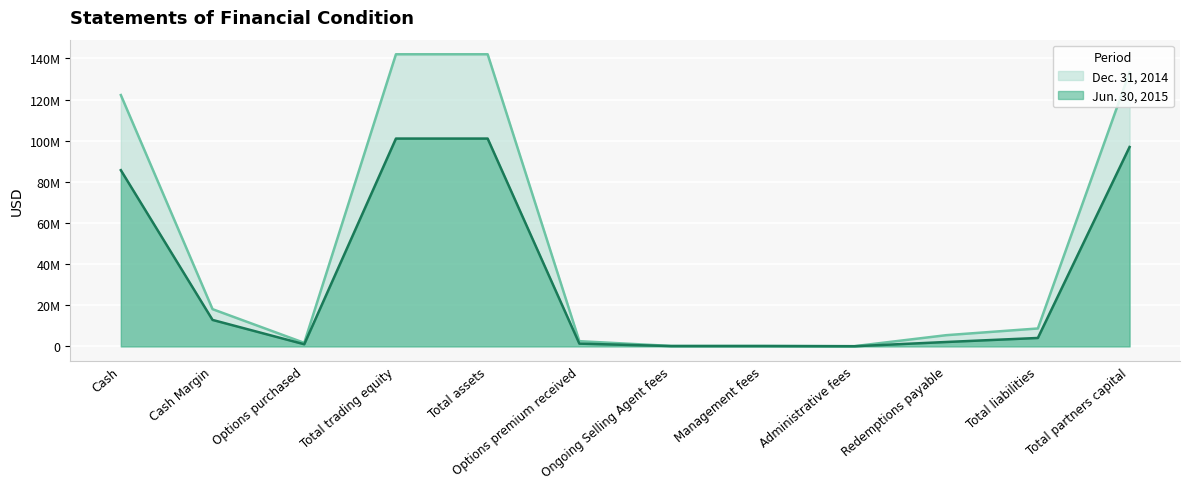

What are all the series names shown in the legend?

Dec. 31, 2014, Jun. 30, 2015